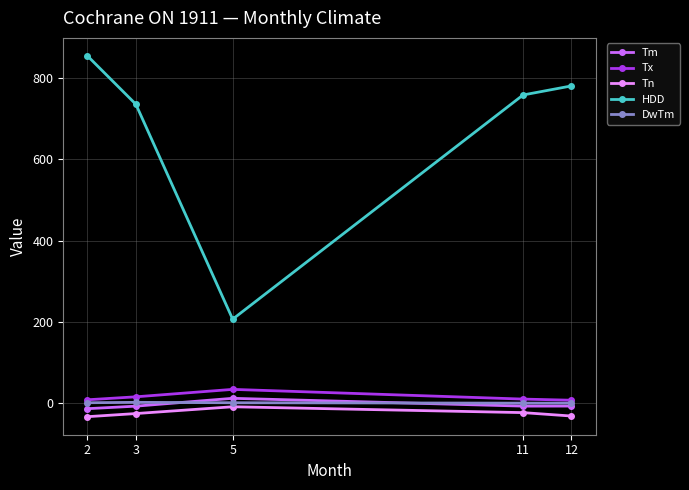

At which label is HDD closest to 530?

3